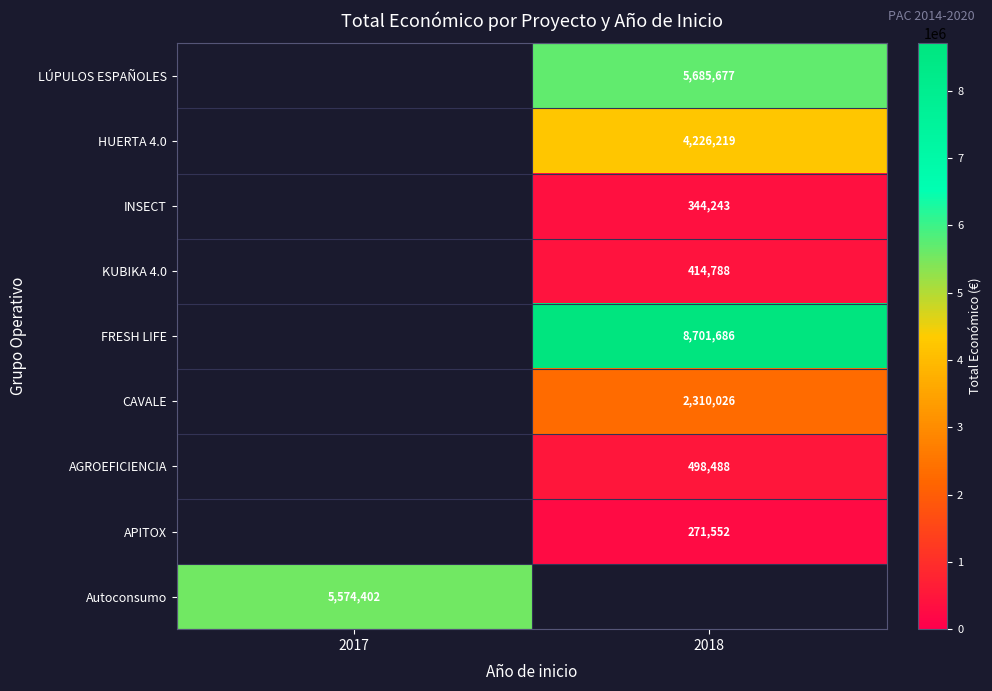

True or false: Autoconsumo has a value of 7430879 at 2017.

False